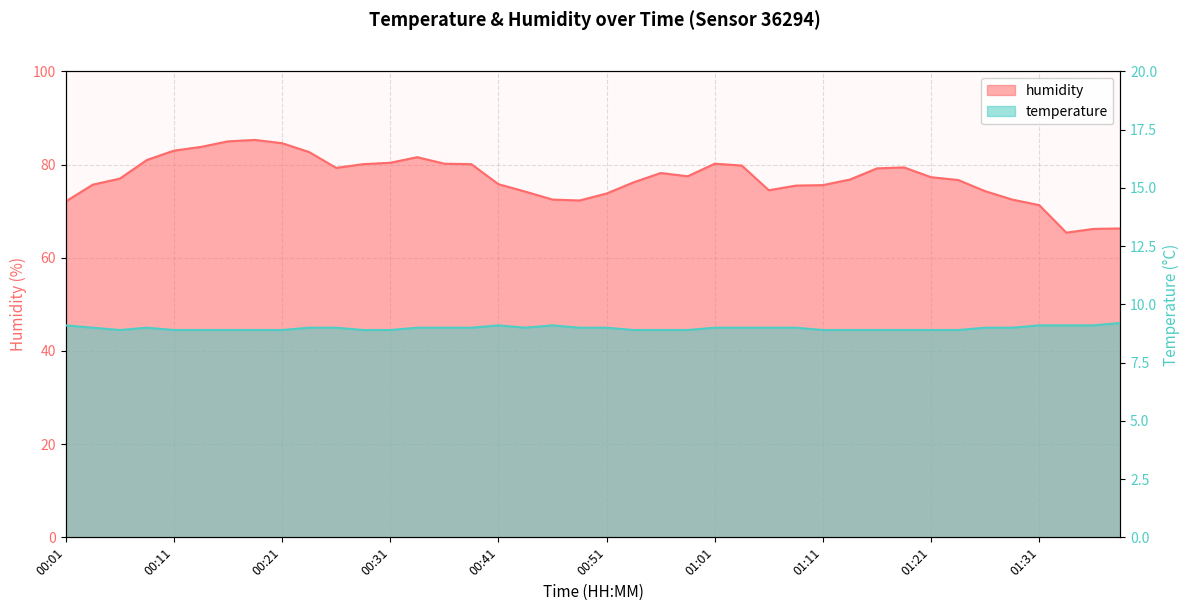

What position from the right is 01:21?

8